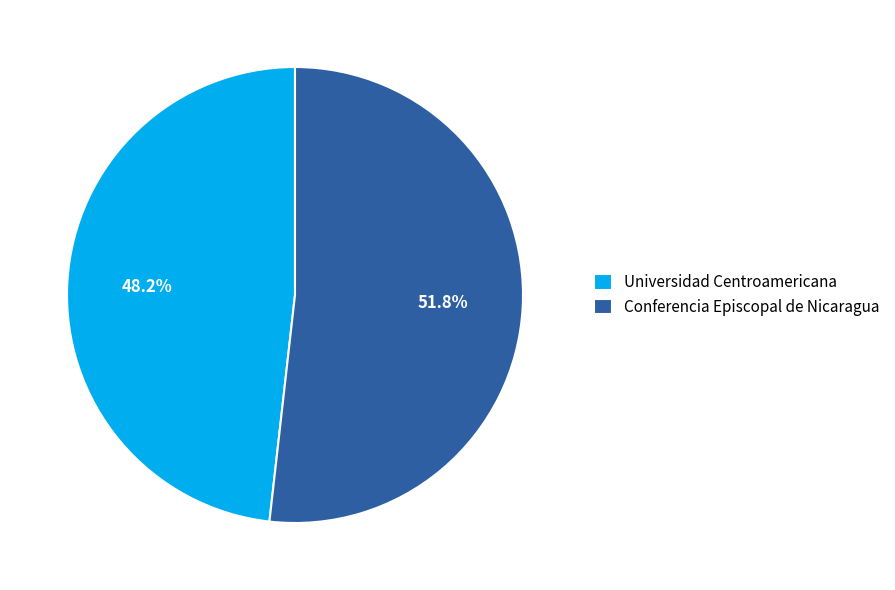

To the nearest percent, what portion does Universidad Centroamericana represent?

48%